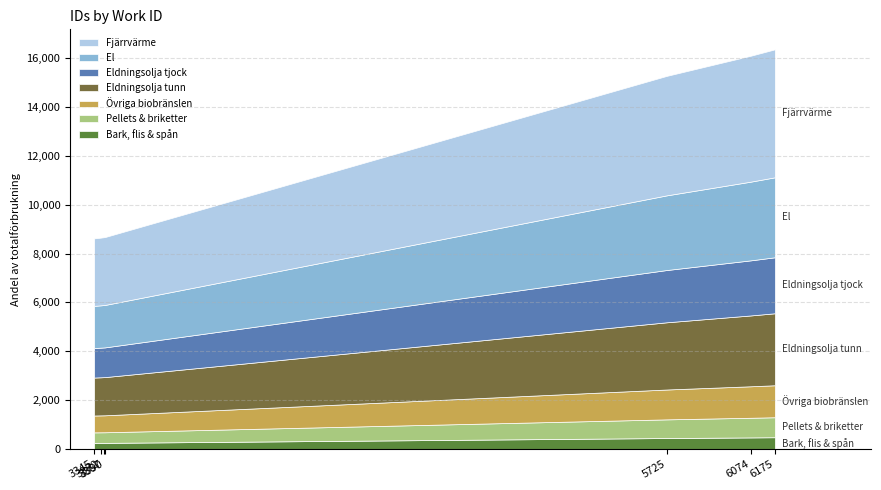

Does the chart display data point markers on the line(s)?

No